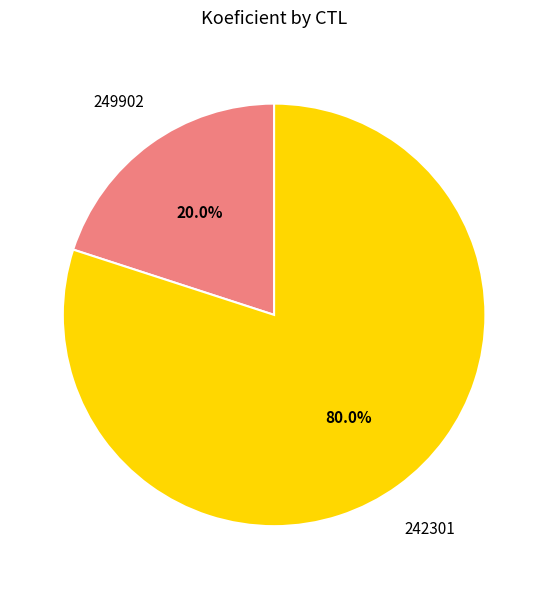

Combined, what portion of the pie is 249902 and 242301?

100.0%